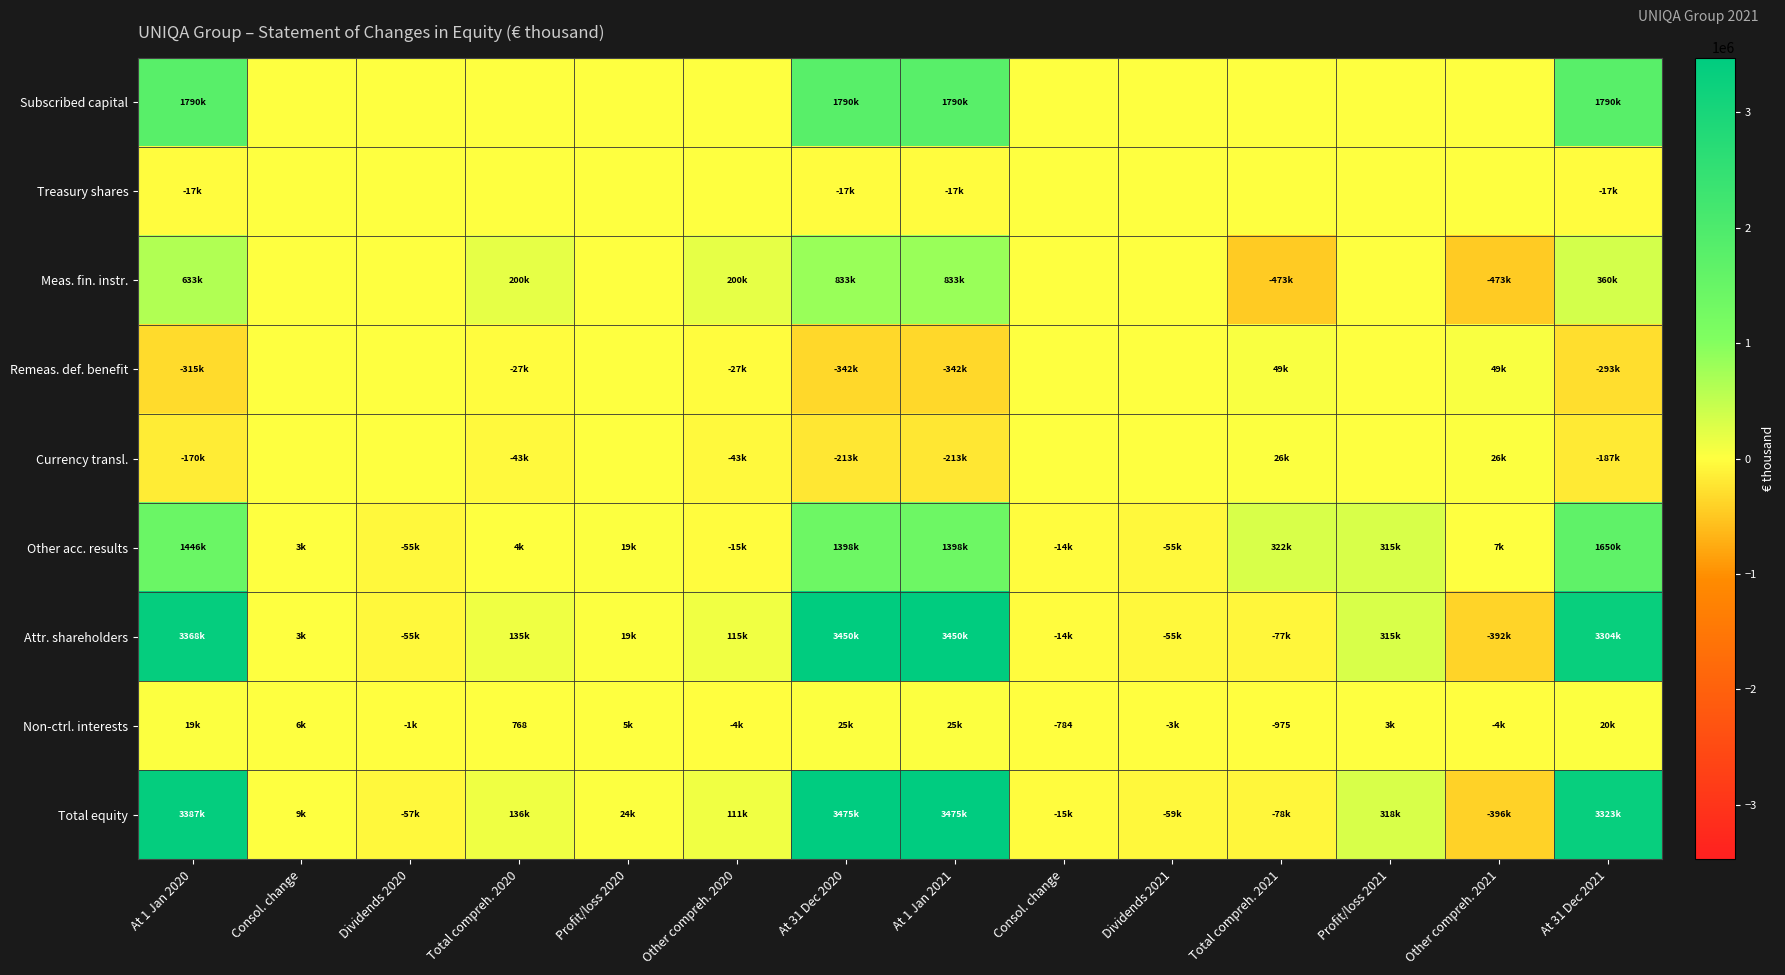

How many data points in Total equity are less than 111292?

7